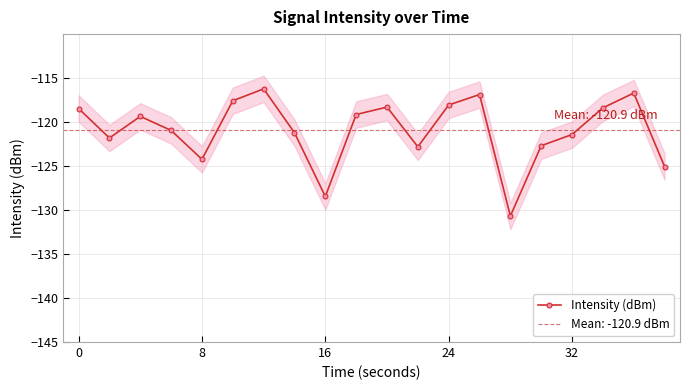

True or false: Intensity (dBm) has a value of -51.7 at 0.

False